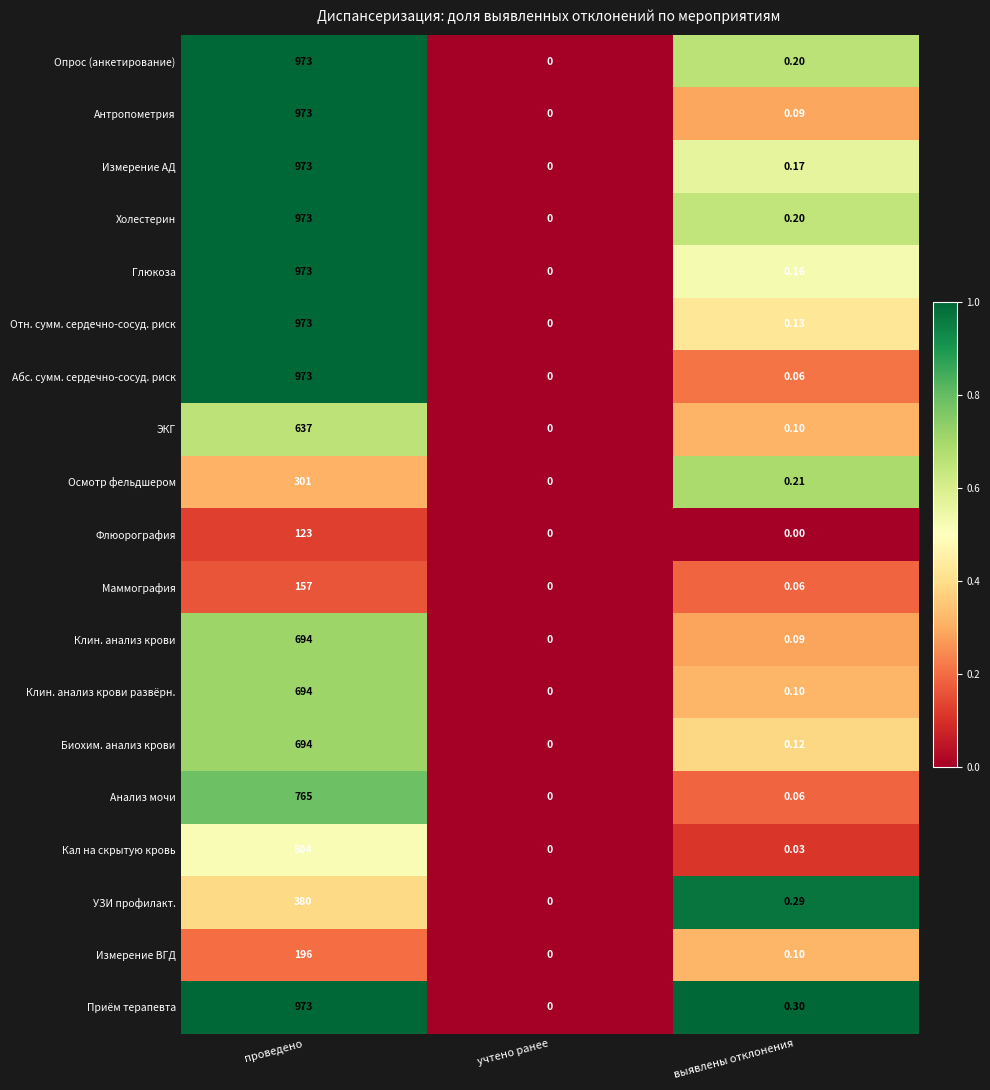

Is the value of Опрос (анкетирование) at проведено greater than the value of УЗИ профилакт. at проведено?

Yes